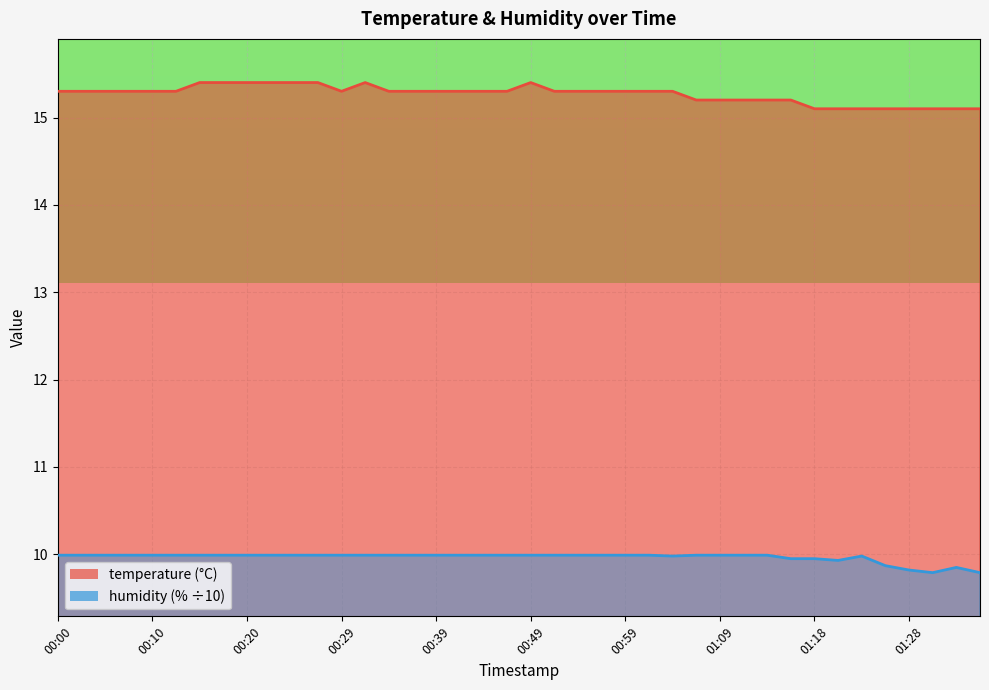

At which label does temperature reach its minimum?

01:18